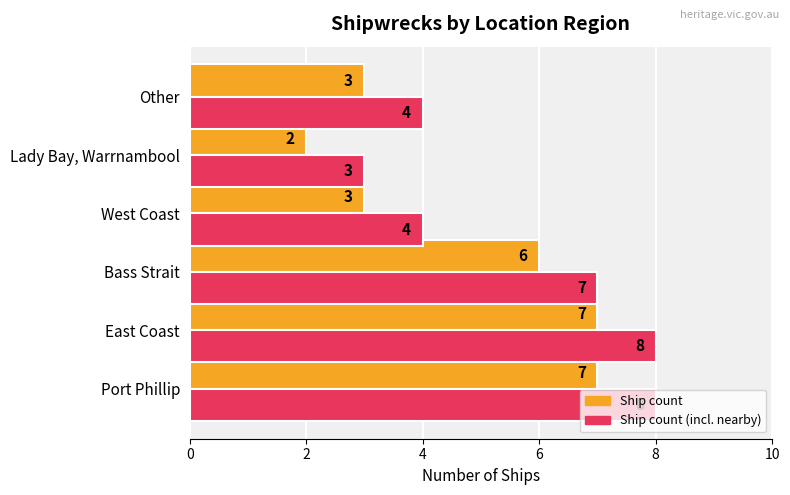

The Ship count series shows 1 at West Coast. True or false?

False